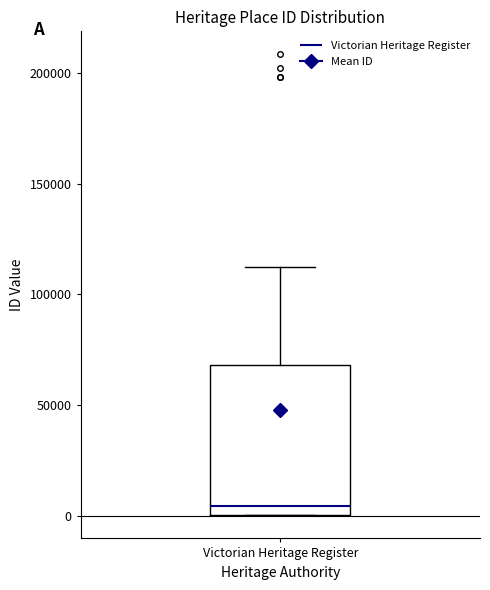

Transcribe this box plot: give where the median line is, the range the box spans, and where the two whiskers end, as read against the y-axis. The values are not printed on the chart, so give them approximately, as read against the axis.

median 5000, box 0 to 70000, whiskers 0 to 110000